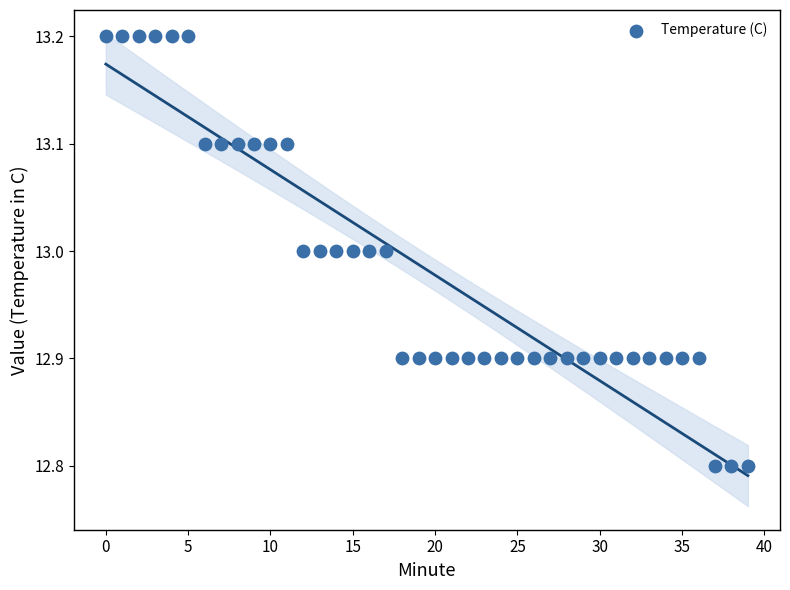

What is the range of Y values (max minus min)?

0.4